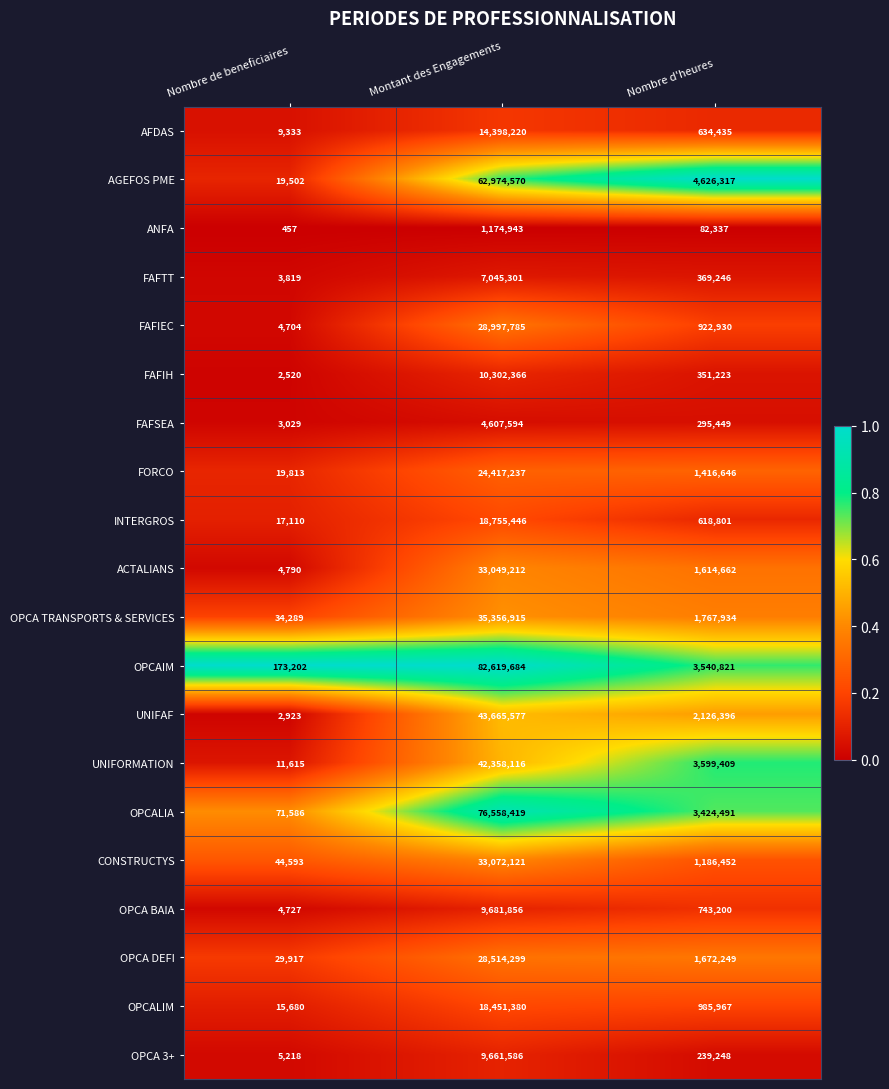

What is the total value across all series at Montant des Engagements?

585662627